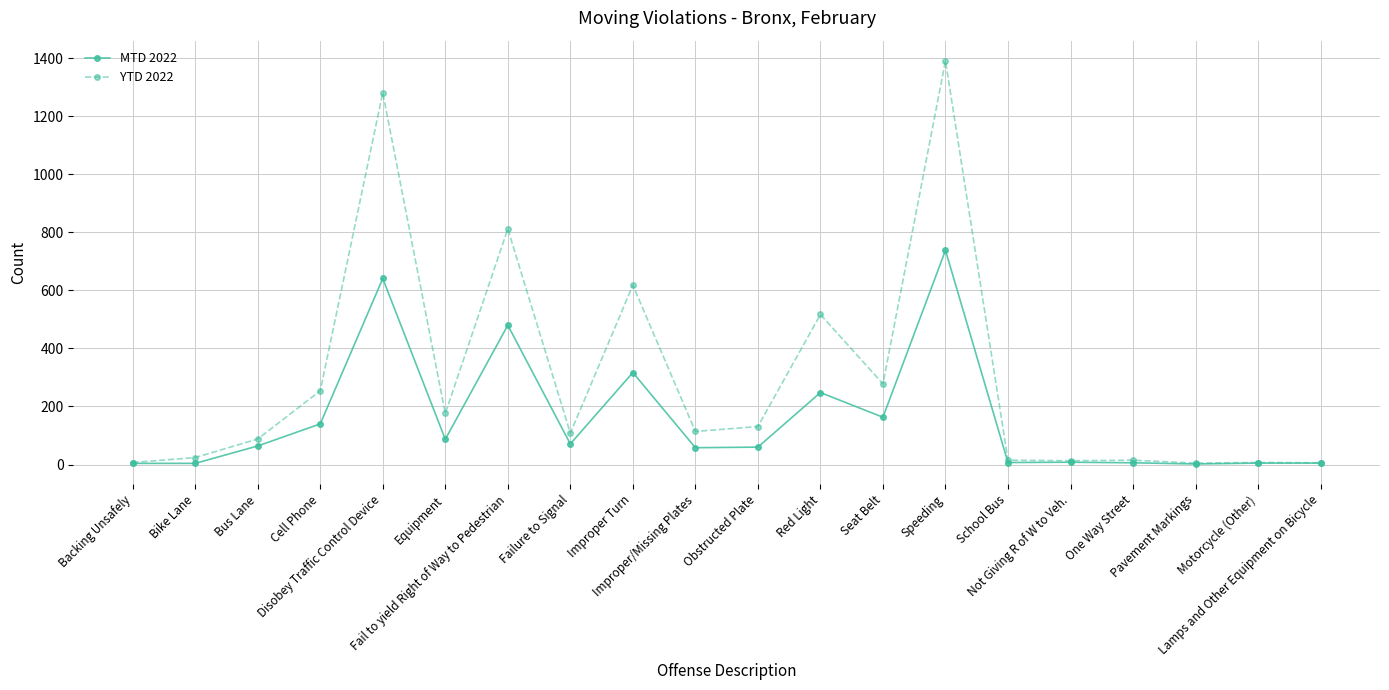

Is it true that MTD 2022 equals 7 at School Bus?

True